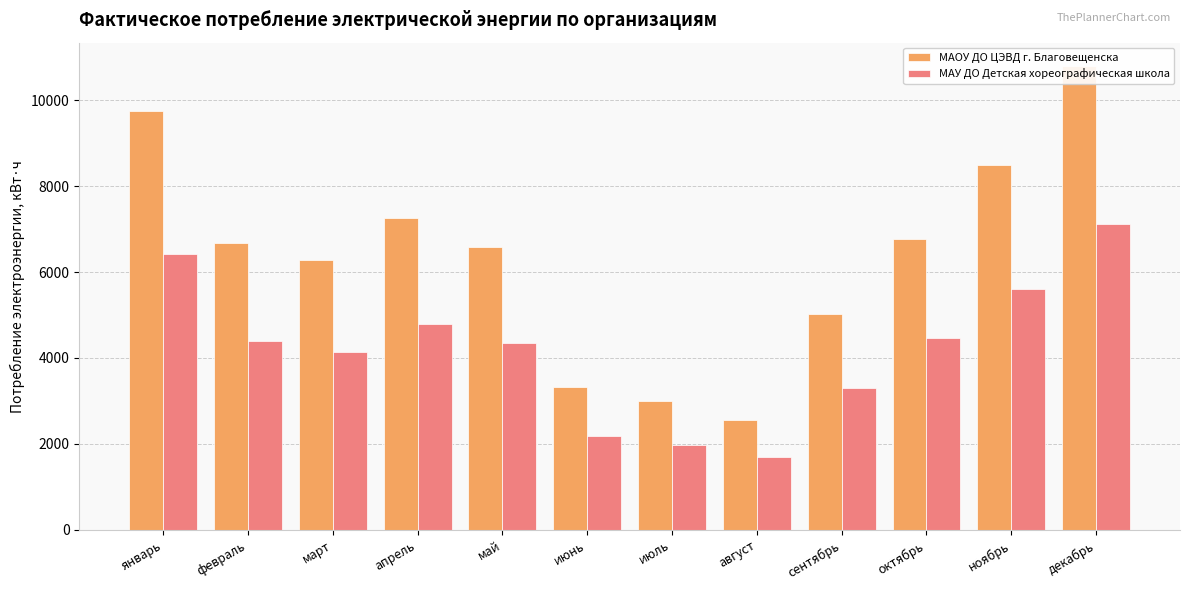

Are the bars grouped side by side (vs. stacked)?

Yes